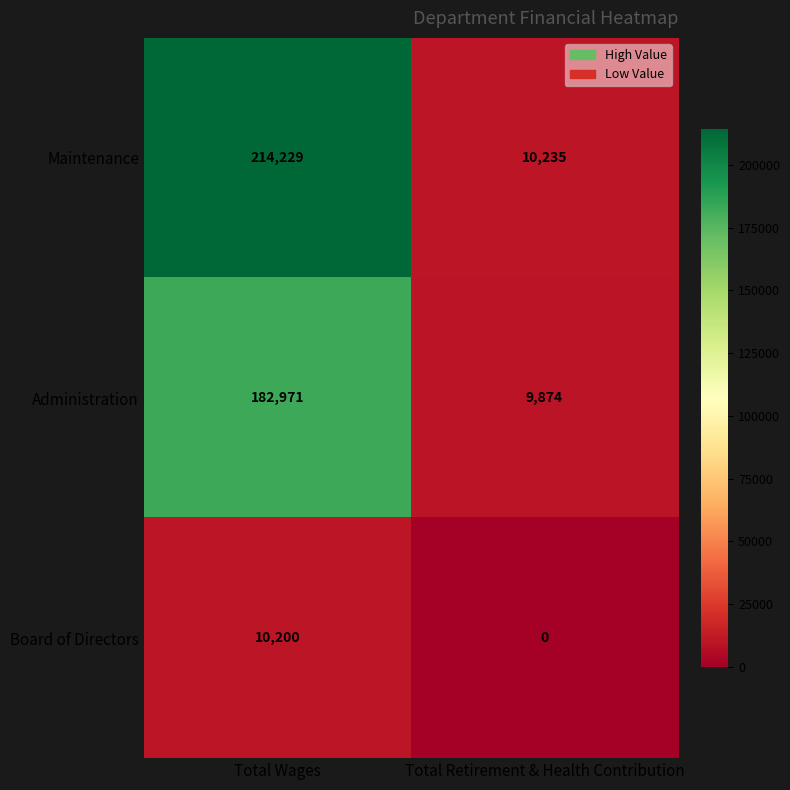

What is the sum of all Board of Directors values?

10200